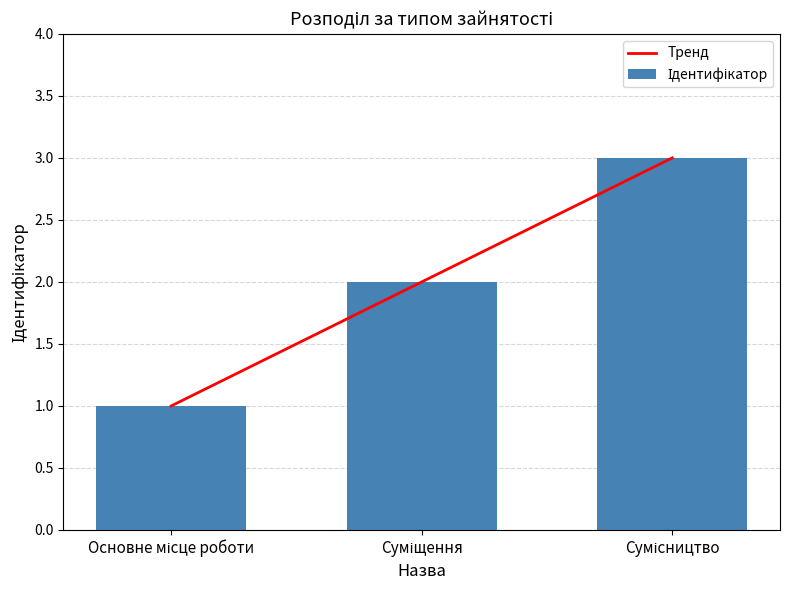

Reading left to right, what are all the values shown in this chart?

Тренд: Основне місце роботи=1	Суміщення=2	Сумісництво=3
Ідентифікатор: Основне місце роботи=1	Суміщення=2	Сумісництво=3